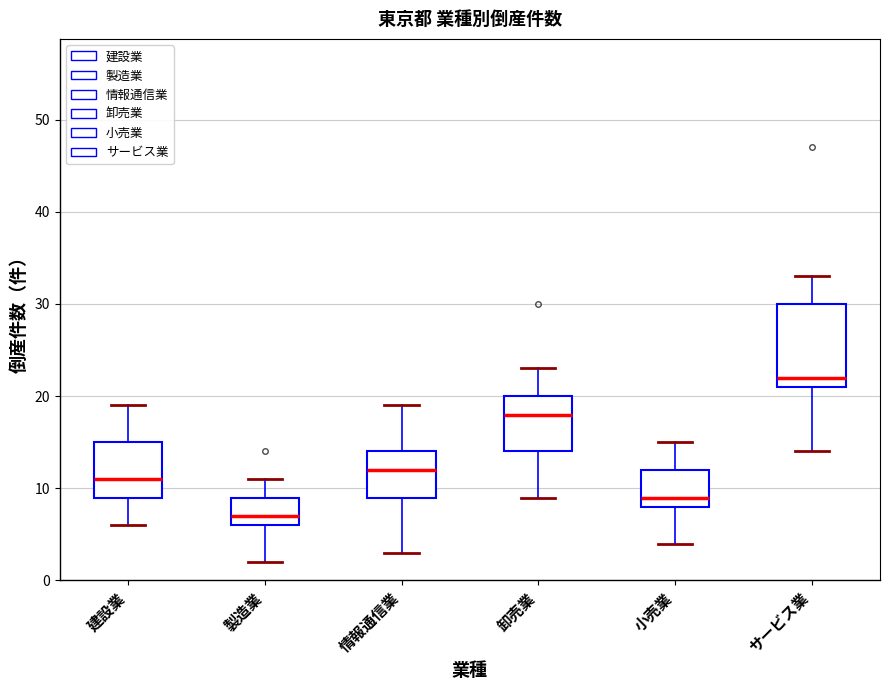

Reading left to right, transcribe this box plot: for each box, give where its median line is, the range the box spans, and where its two whiskers end, as read against the y-axis. The values are not printed on the chart, so give them approximately, as read against the axis.

建設業: median 11, box 9 to 15, whiskers 6 to 19
製造業: median 7, box 6 to 9, whiskers 2 to 11
情報通信業: median 12, box 9 to 14, whiskers 3 to 19
卸売業: median 18, box 14 to 20, whiskers 9 to 23
小売業: median 9, box 8 to 12, whiskers 4 to 15
サービス業: median 22, box 21 to 30, whiskers 14 to 33